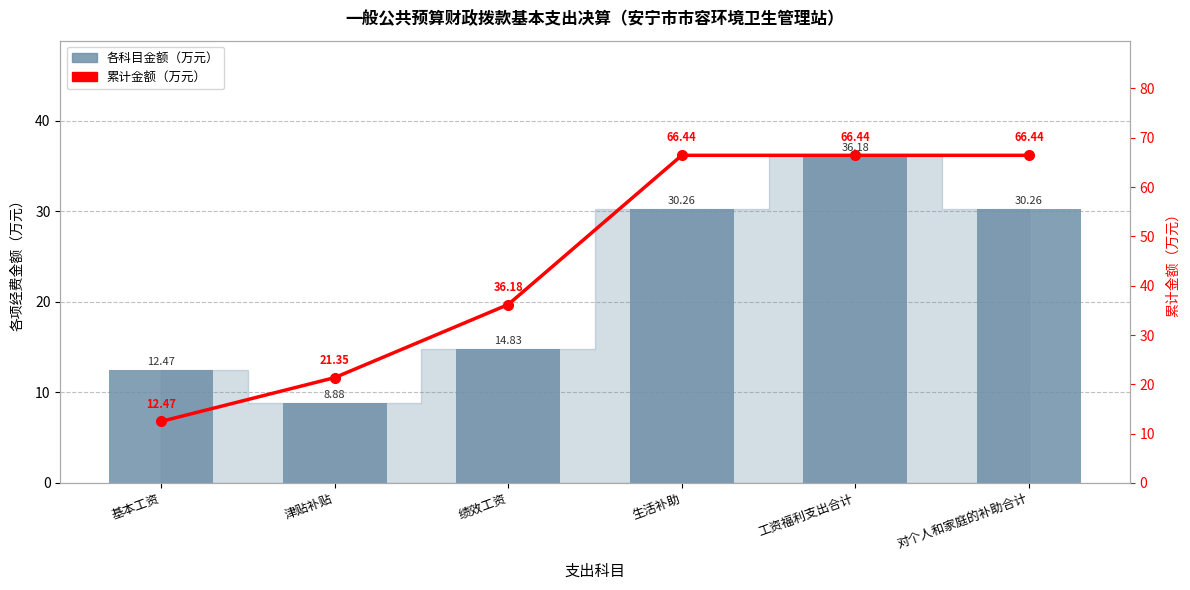

Is it true that 累计金额（万元） equals 13.2 at 津贴补贴?

False